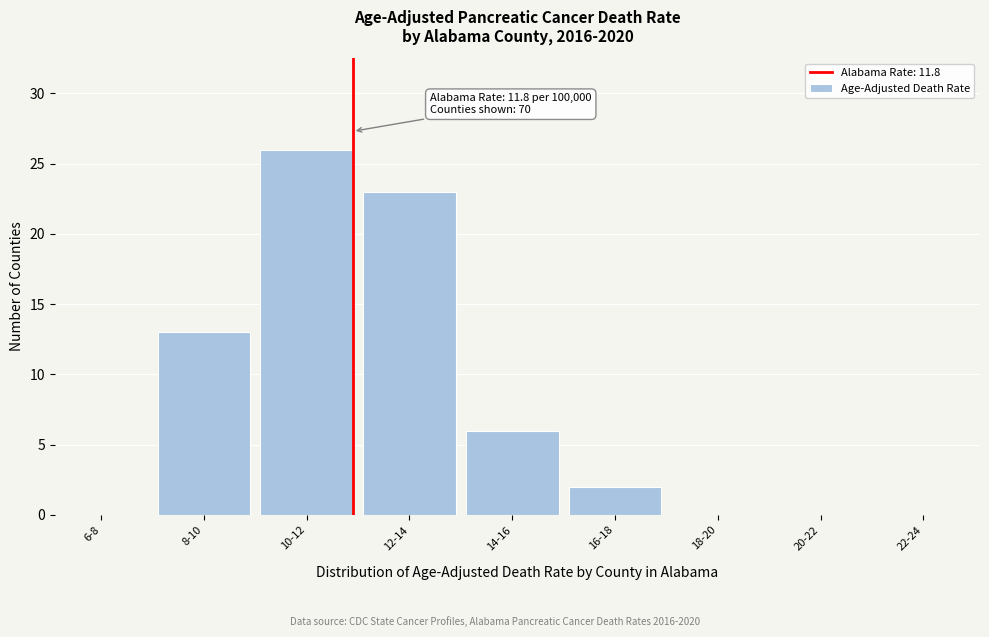

Reading right to left, list all the values displayed in this chart.

22-24=0	20-22=0	18-20=0	16-18=2	14-16=6	12-14=23	10-12=26	8-10=13	6-8=0